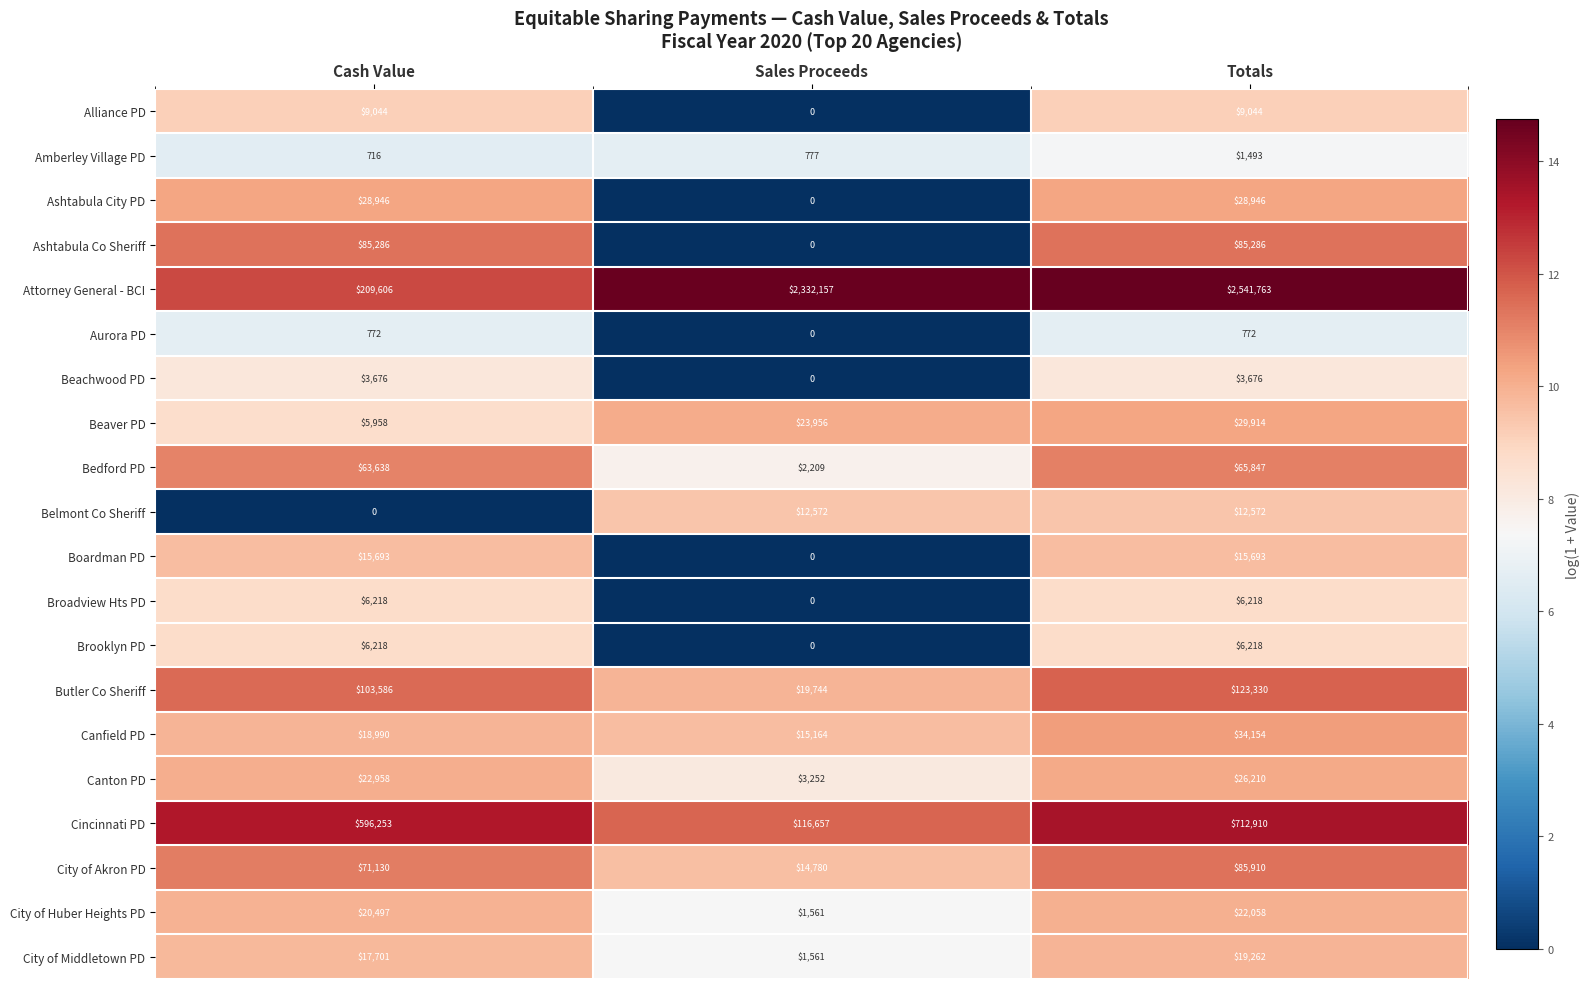

Is it true that City of Middletown PD equals 17701 at Cash Value?

True